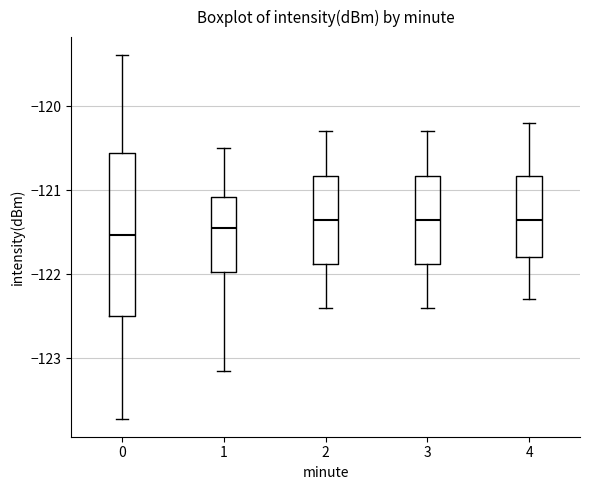

Where does the upper whisker of the box at x = 4 end on the y-axis? The values are not printed on the chart, so give them approximately, as read against the axis.

-120.2